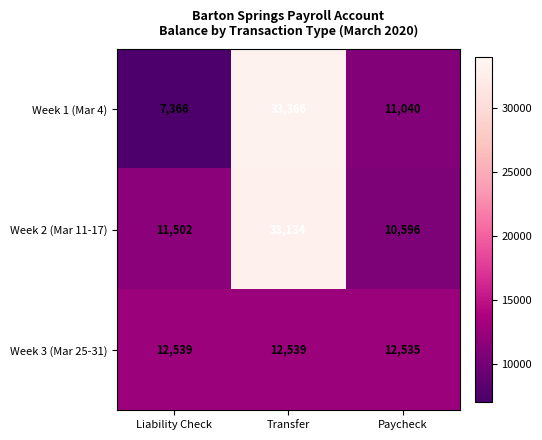

Between Transfer and Paycheck, which series saw the biggest shift?

Week 2 (Mar 11-17)